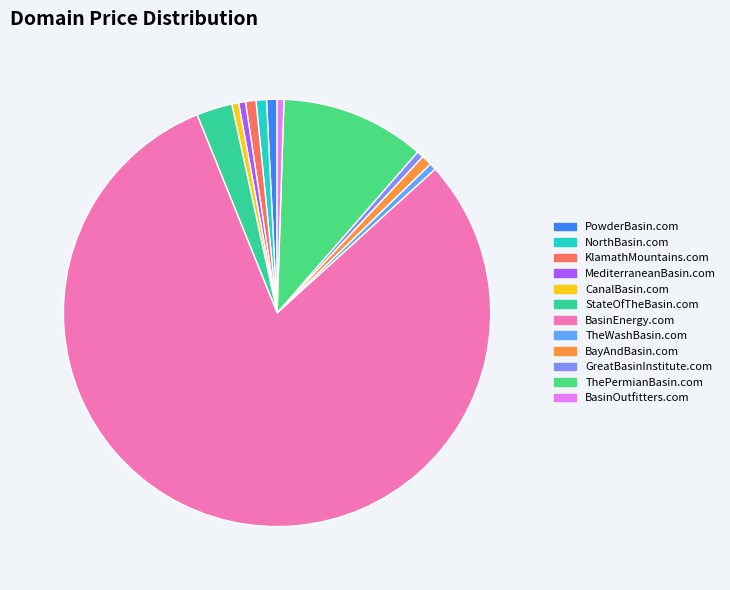

How many slices are in this pie chart?

12